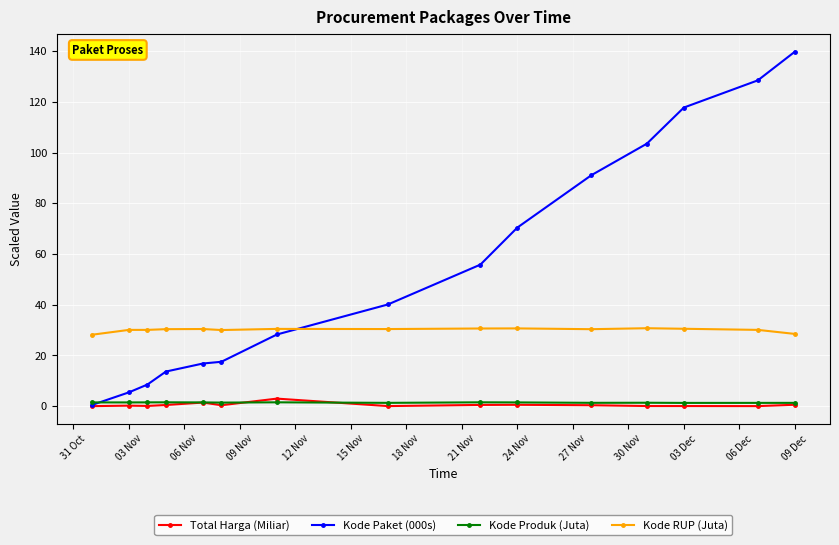

Which series has the widest spread of values?

Kode Paket (000s)